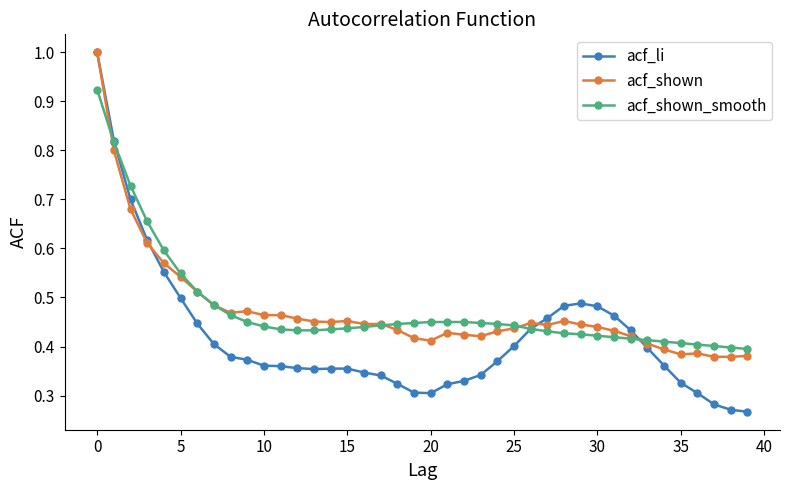

Which series has the widest spread of values?

acf_li